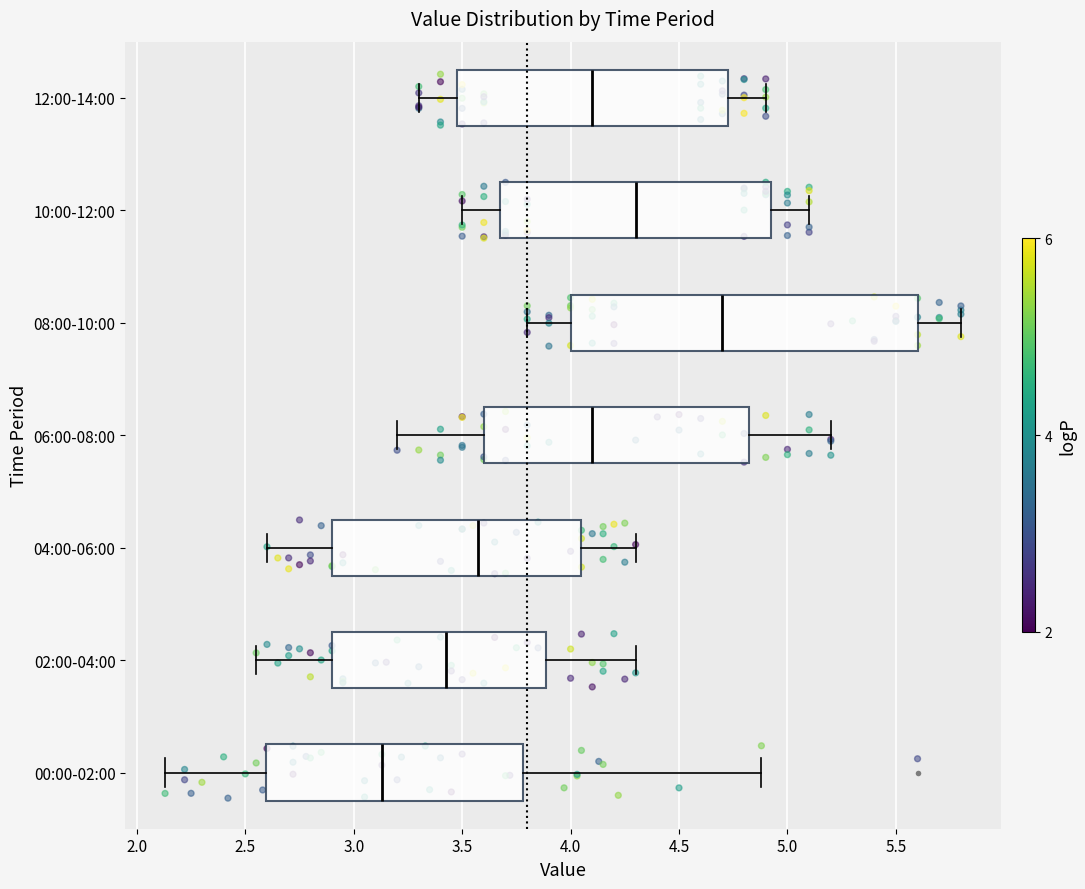

Which box's median line is the furthest to the left?

00:00-02:00